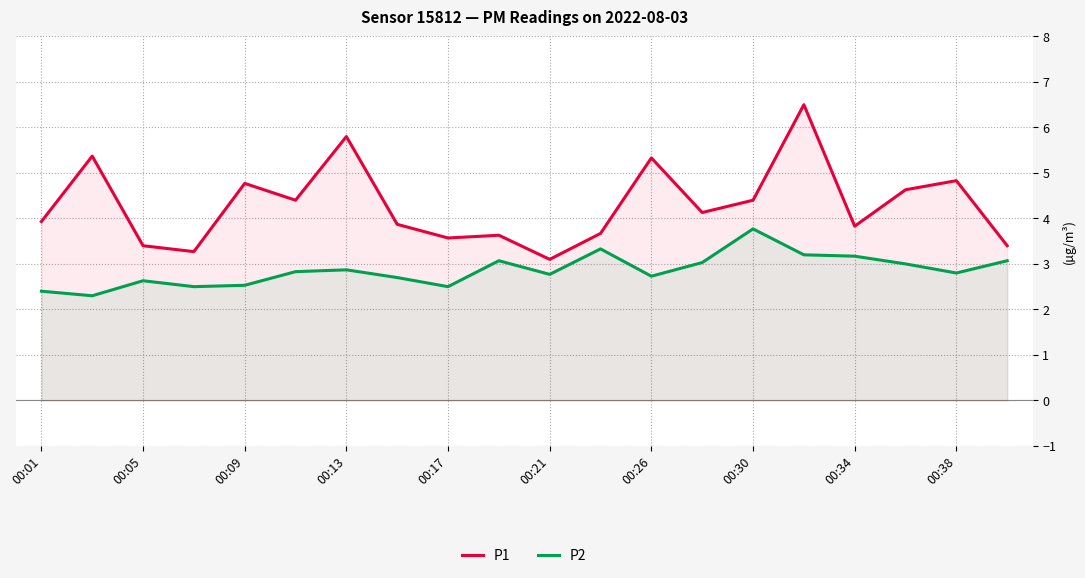

What is the sum of all P1 values?

85.8